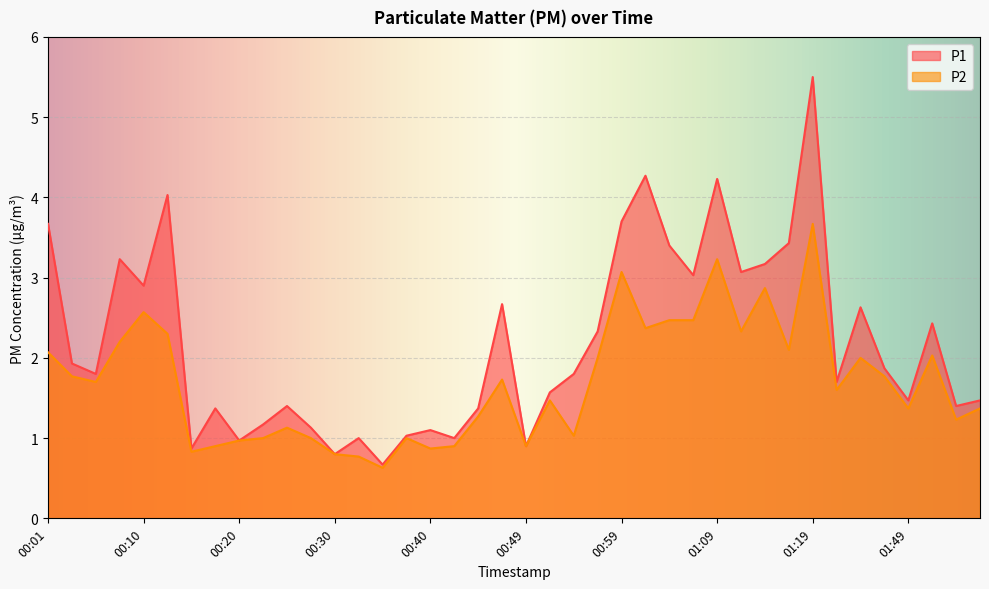

At which label is P1 closest to 3?

01:06